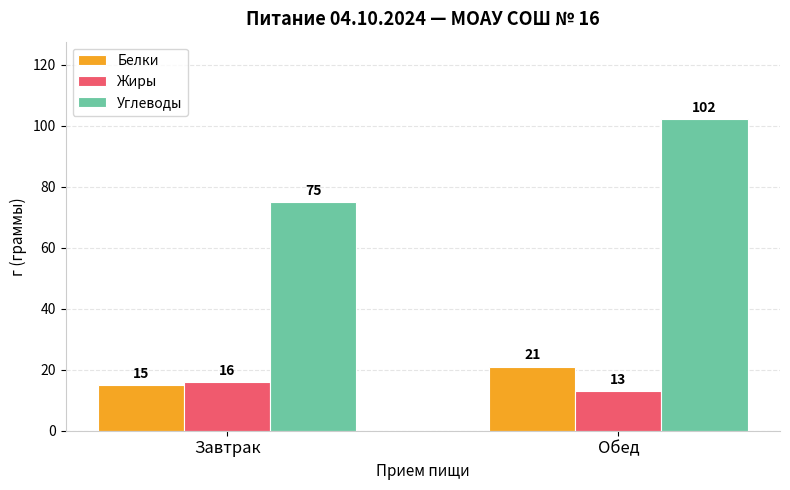

At which label does Белки reach its minimum?

Завтрак